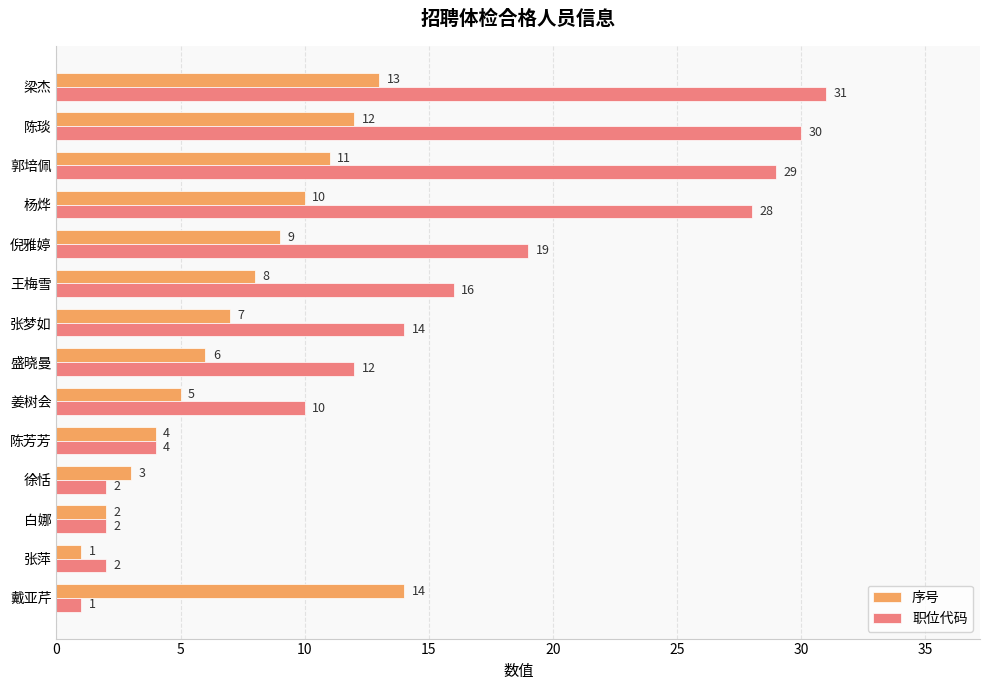

What is the sum of all 职位代码 values?

200